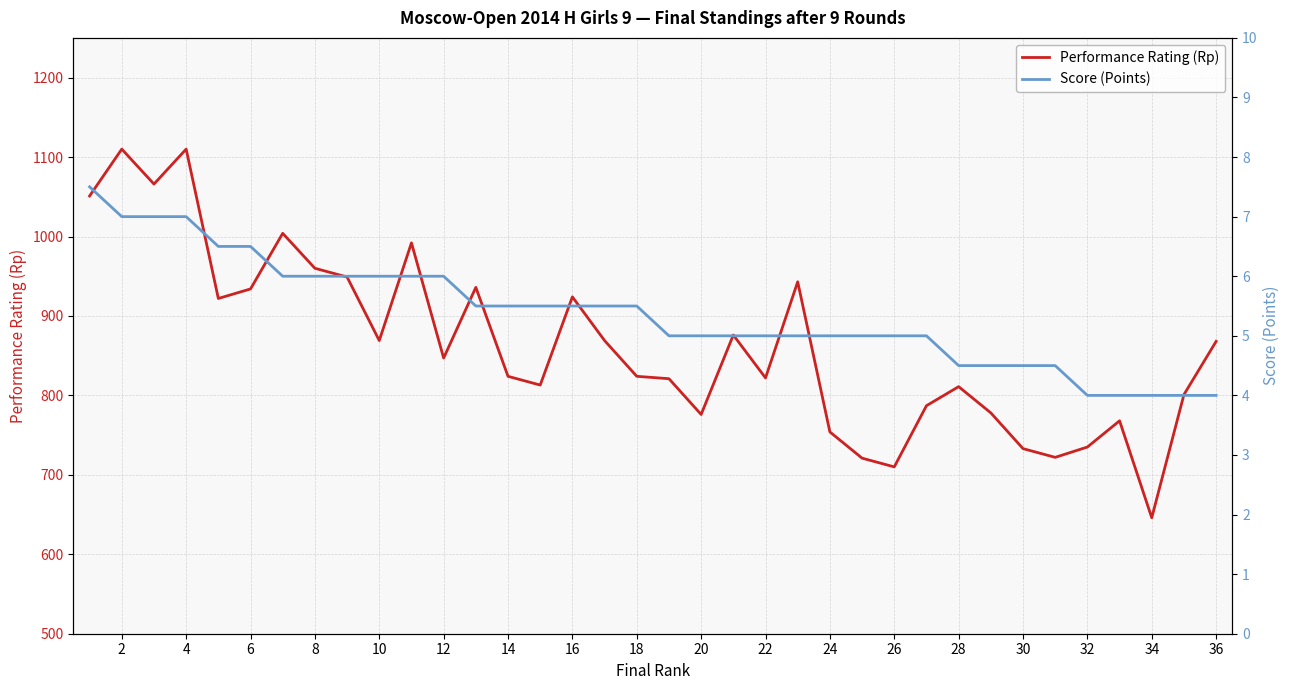

At which label does Performance Rating (Rp) reach its minimum?

34